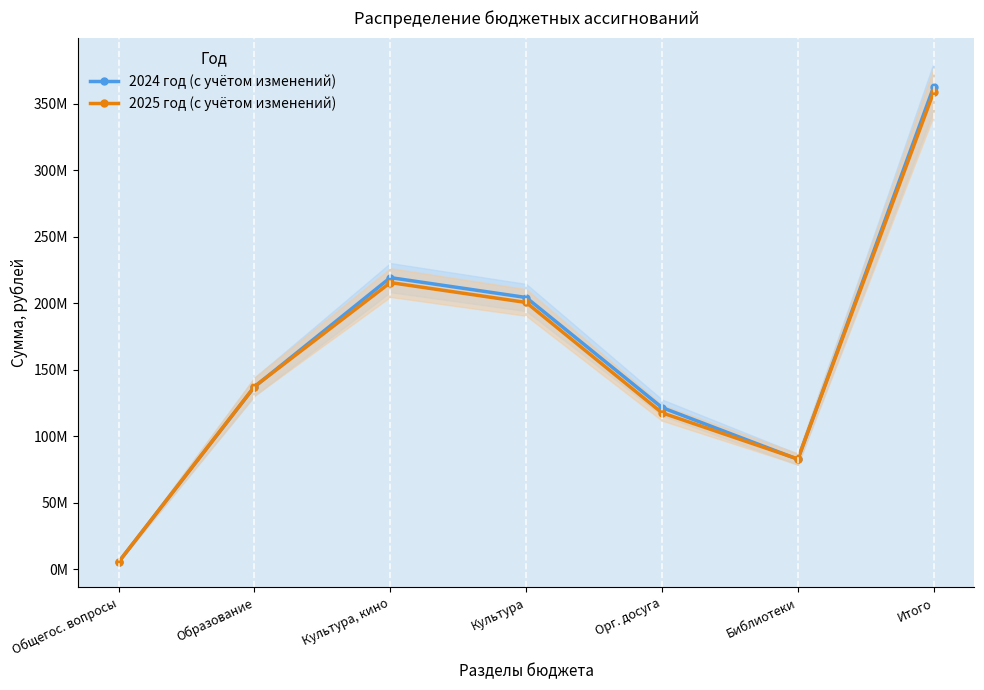

Which label corresponds to the smallest value in the chart?

Общегос. вопросы